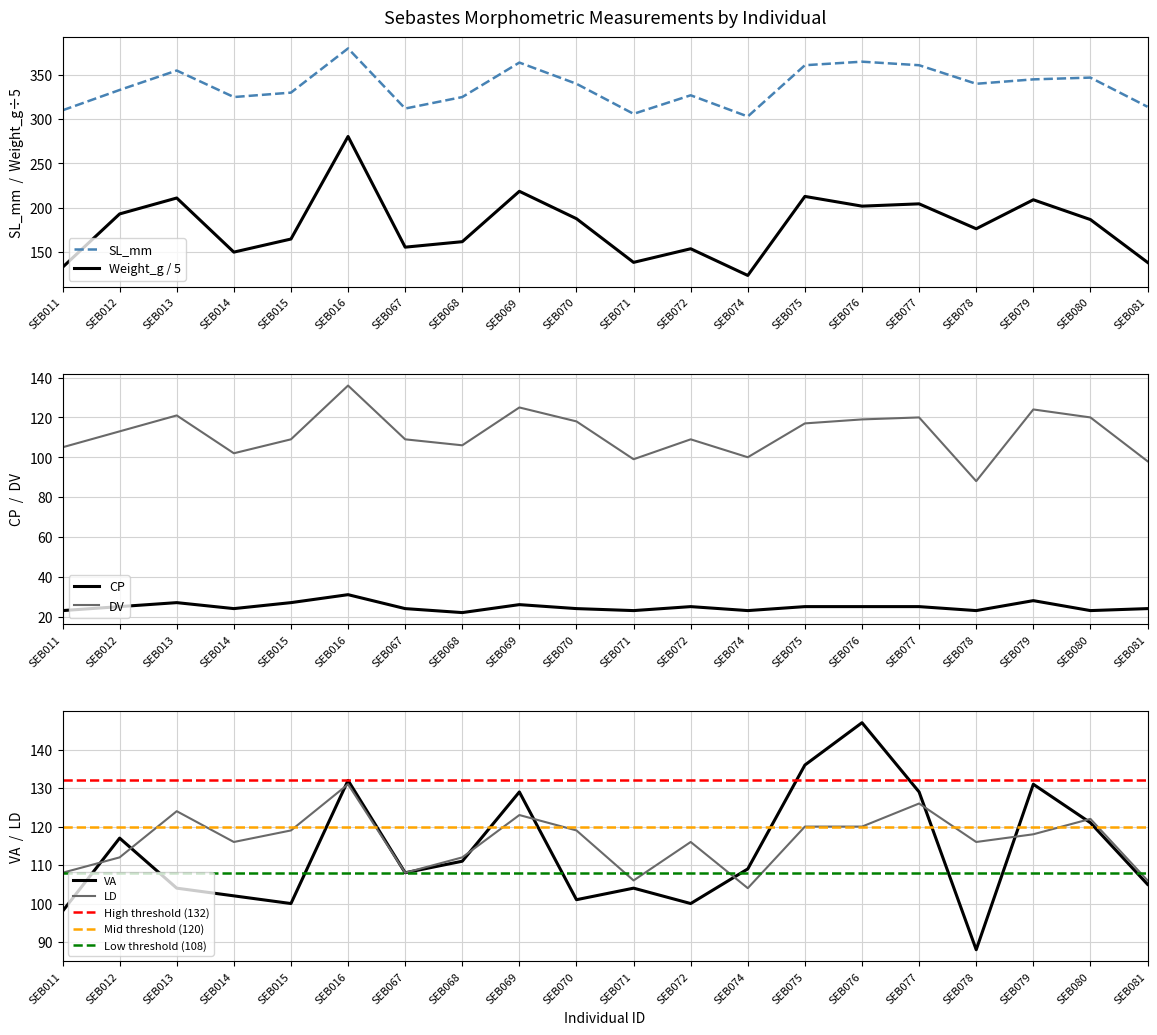

Which series has the widest spread of values?

Weight_g